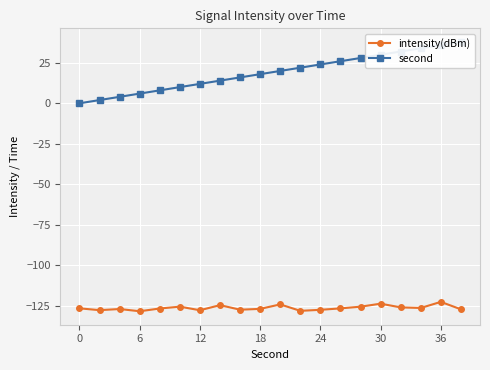

What is the spread (max minus min) of values at 19?

165.3